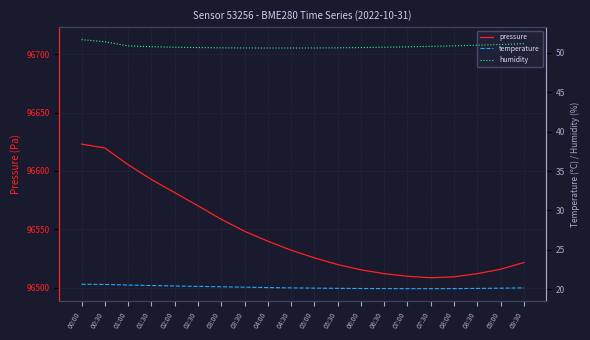

True or false: pressure has a value of 142284.6 at 03:00.

False